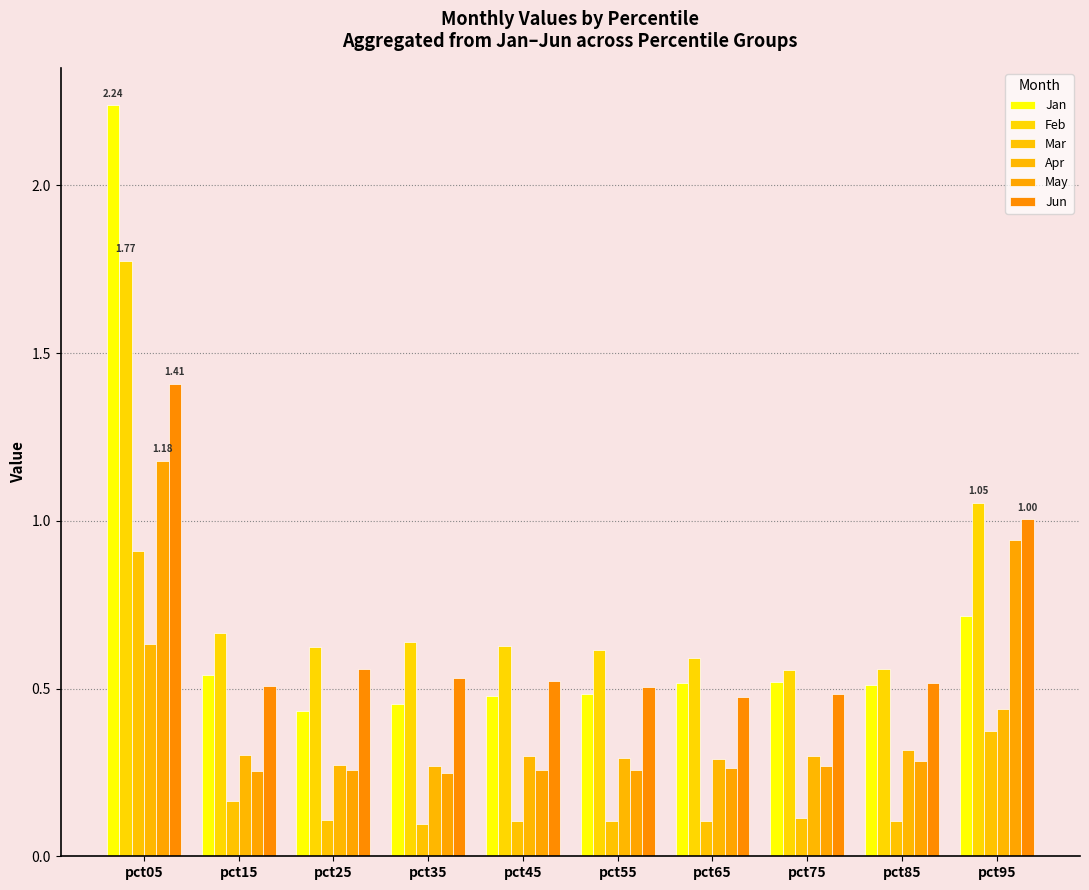

What is the minimum value for May?

0.2